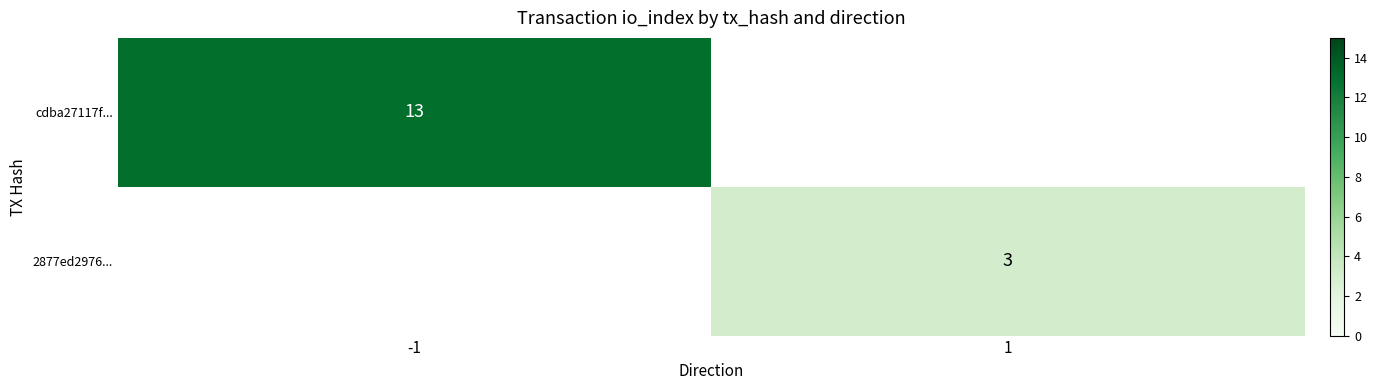

Is it true that 2877ed2976... equals 5 at 1?

False